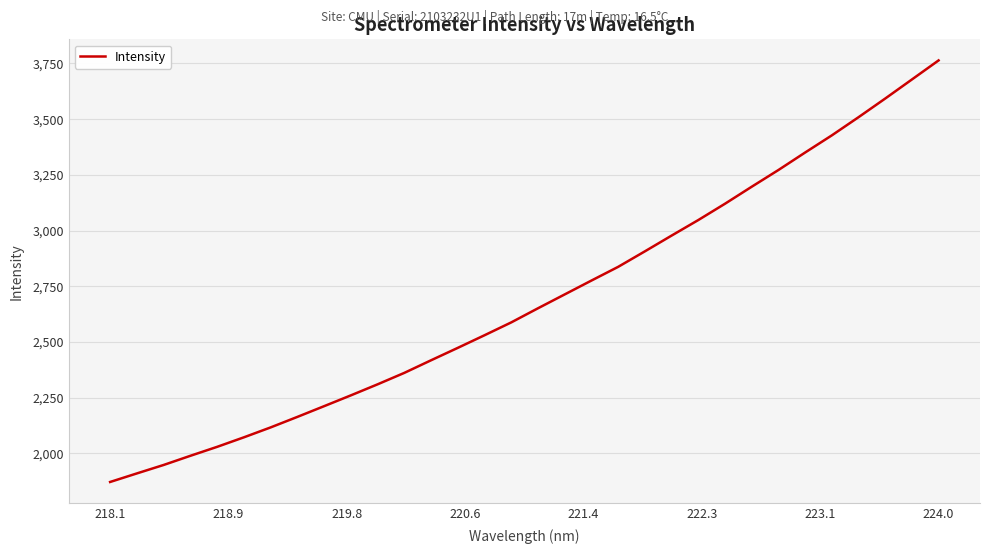

True or false: the data has more than 2 interior local peaks.

False